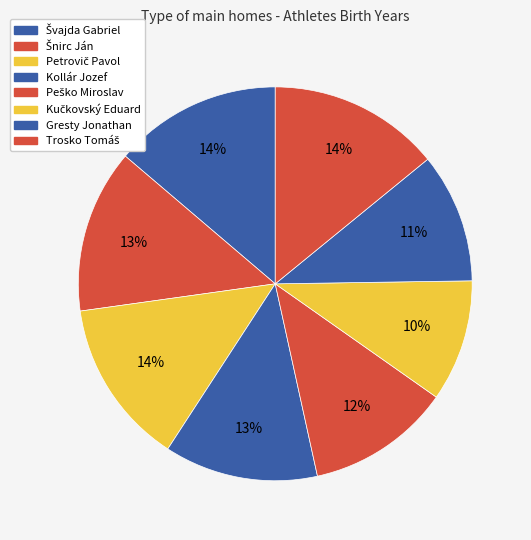

The Petrovič Pavol slice represents 4% of the pie. True or false?

False